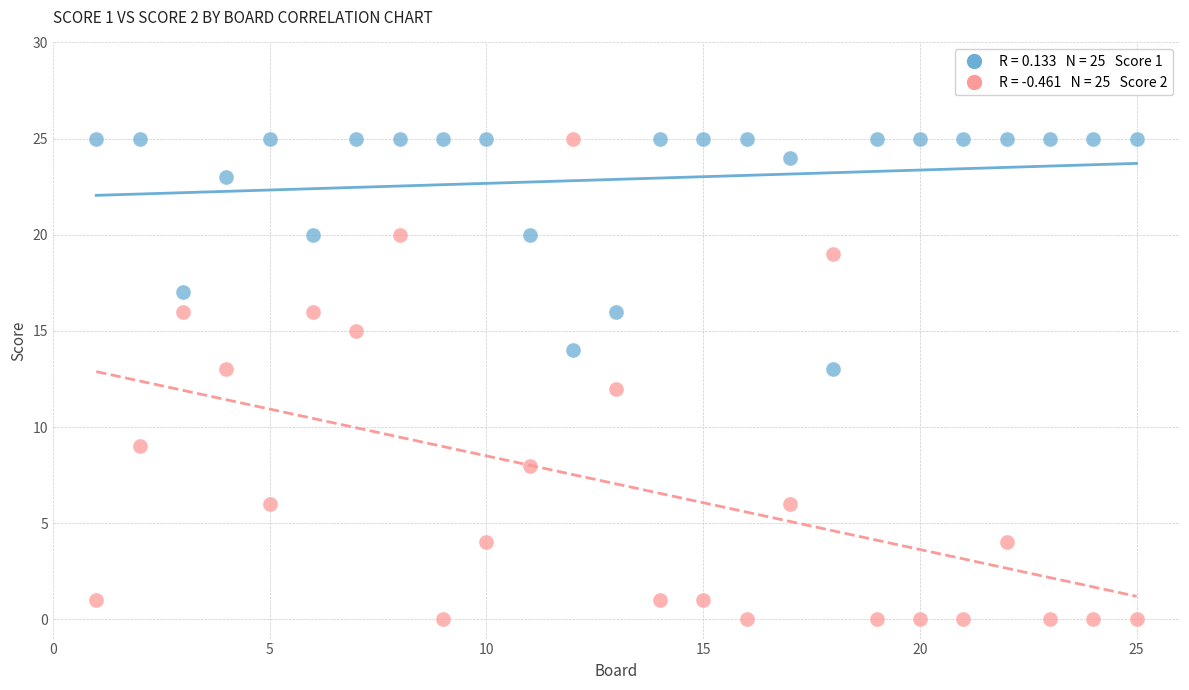

Across all data points, what is the range of Y values (max minus min)?

25